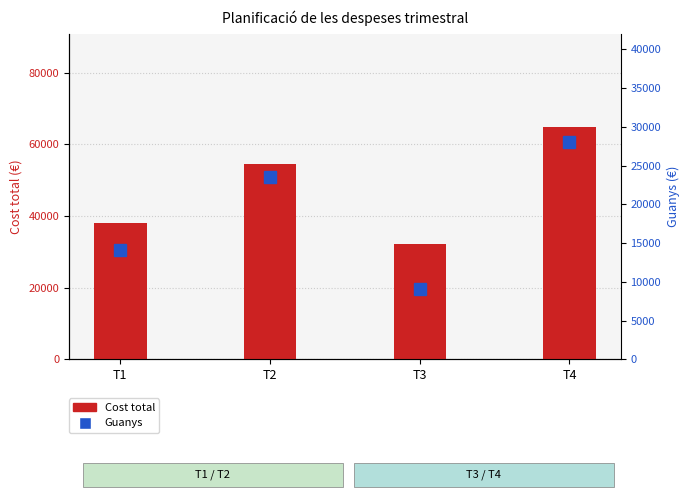

Between T2 and T4, which series saw the biggest shift?

Cost total